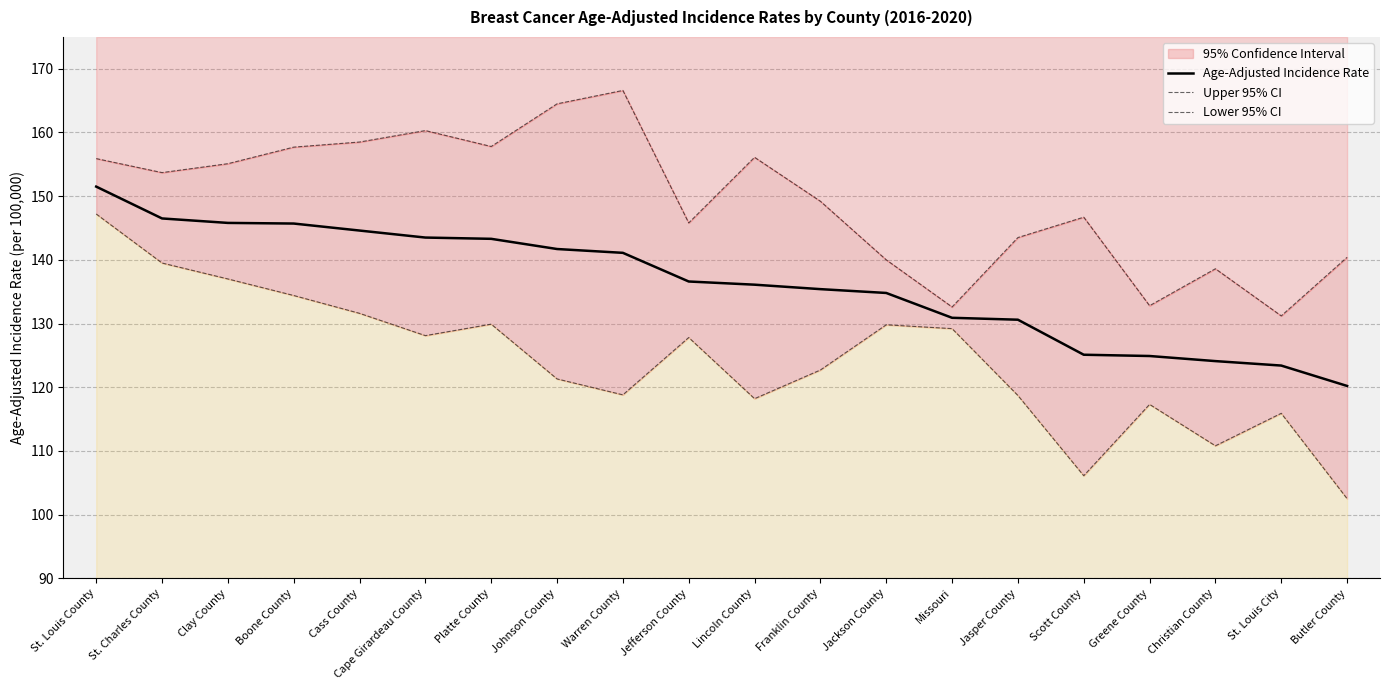

Reading left to right, transcribe all the data shown in this chart.

Age-Adjusted Incidence Rate: St. Louis County=151.5	St. Charles County=146.5	Clay County=145.8	Boone County=145.7	Cass County=144.6	Cape Girardeau County=143.5	Platte County=143.3	Johnson County=141.7	Warren County=141.1	Jefferson County=136.6	Lincoln County=136.1	Franklin County=135.4	Jackson County=134.8	Missouri=130.9	Jasper County=130.6	Scott County=125.1	Greene County=124.9	Christian County=124.1	St. Louis City=123.4	Butler County=120.2
Upper 95% CI: St. Louis County=155.9	St. Charles County=153.7	Clay County=155.1	Boone County=157.7	Cass County=158.5	Cape Girardeau County=160.3	Platte County=157.8	Johnson County=164.5	Warren County=166.6	Jefferson County=145.8	Lincoln County=156.1	Franklin County=149.2	Jackson County=140.0	Missouri=132.6	Jasper County=143.5	Scott County=146.7	Greene County=132.8	Christian County=138.6	St. Louis City=131.2	Butler County=140.4
Lower 95% CI: St. Louis County=147.2	St. Charles County=139.5	Clay County=137.0	Boone County=134.4	Cass County=131.6	Cape Girardeau County=128.1	Platte County=129.9	Johnson County=121.3	Warren County=118.8	Jefferson County=127.8	Lincoln County=118.2	Franklin County=122.7	Jackson County=129.8	Missouri=129.2	Jasper County=118.7	Scott County=106.1	Greene County=117.3	Christian County=110.8	St. Louis City=115.9	Butler County=102.5